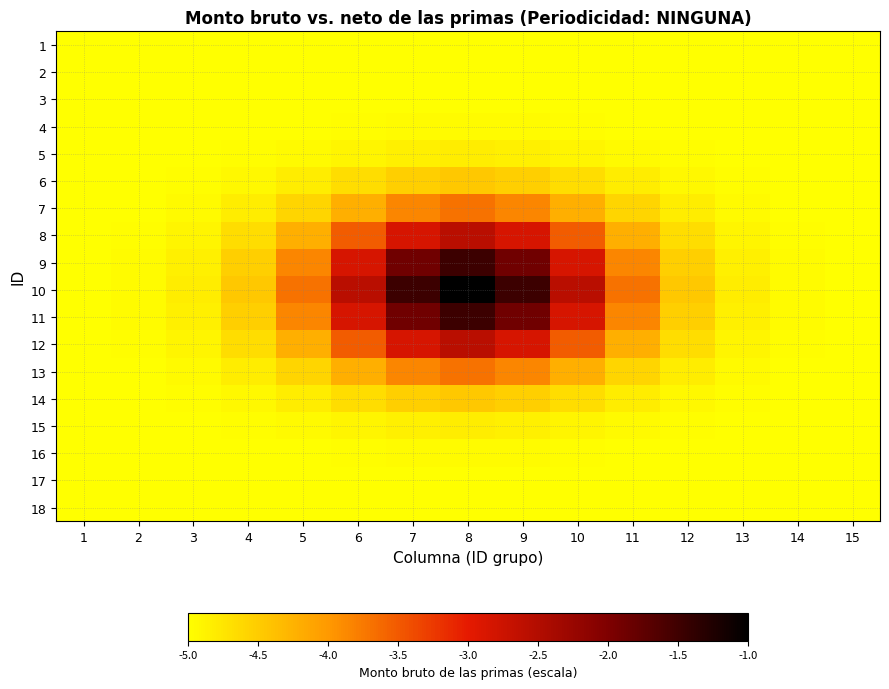

What is the maximum value shown in the chart?

-1.0